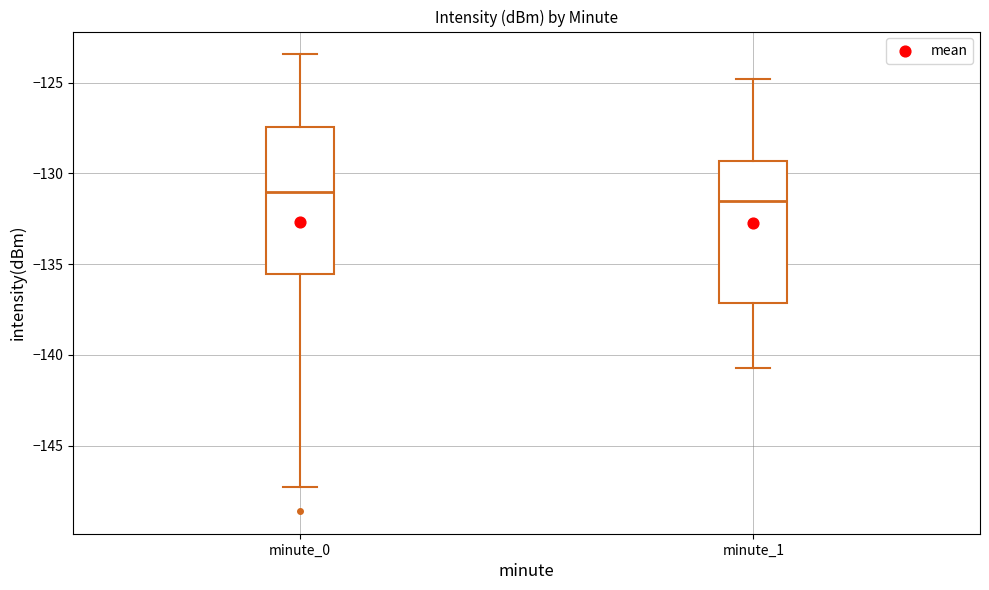

Reading left to right, transcribe this box plot: for each box, give where its median line is, the range the box spans, and where its two whiskers end, as read against the y-axis. The values are not printed on the chart, so give them approximately, as read against the axis.

minute_0: median -131.0, box -135.5 to -127.5, whiskers -147.5 to -123.5
minute_1: median -131.5, box -137.0 to -129.5, whiskers -140.5 to -125.0